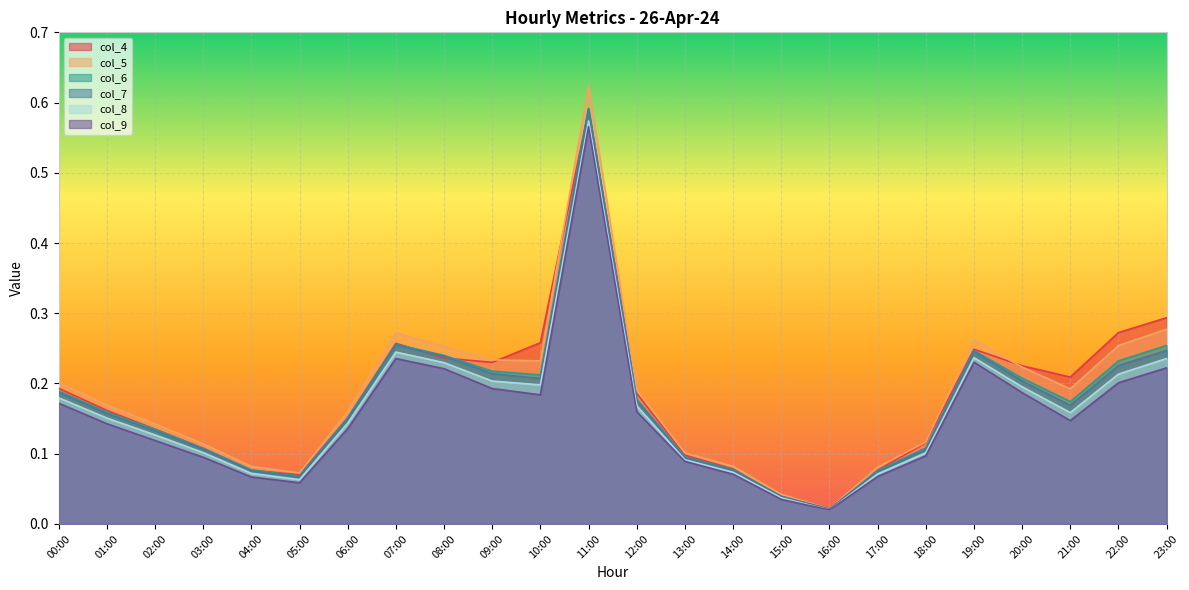

At which label does col_8 reach its peak?

11:00